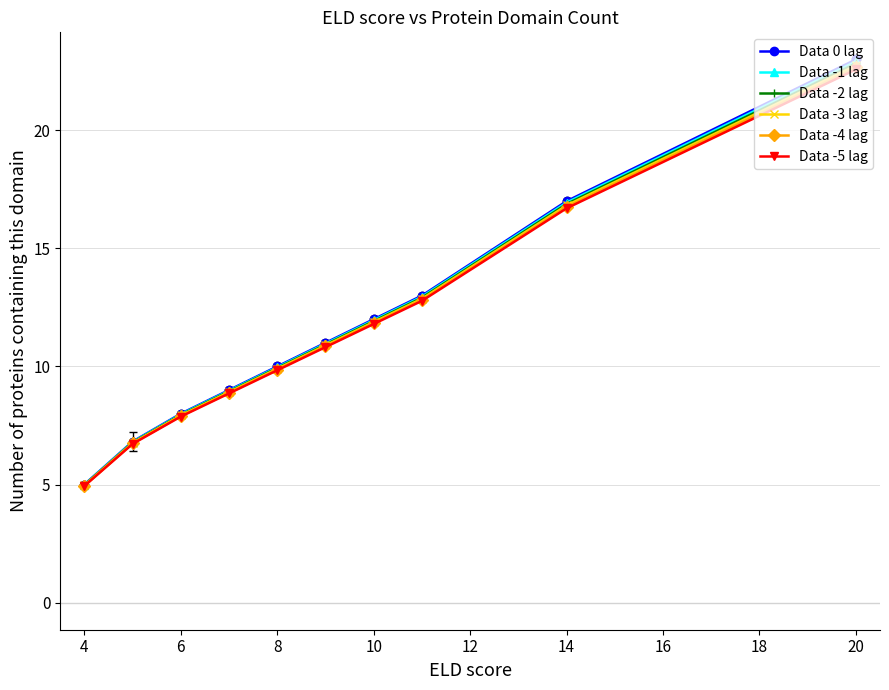

Which series has the largest range (max minus min)?

Data 0 lag